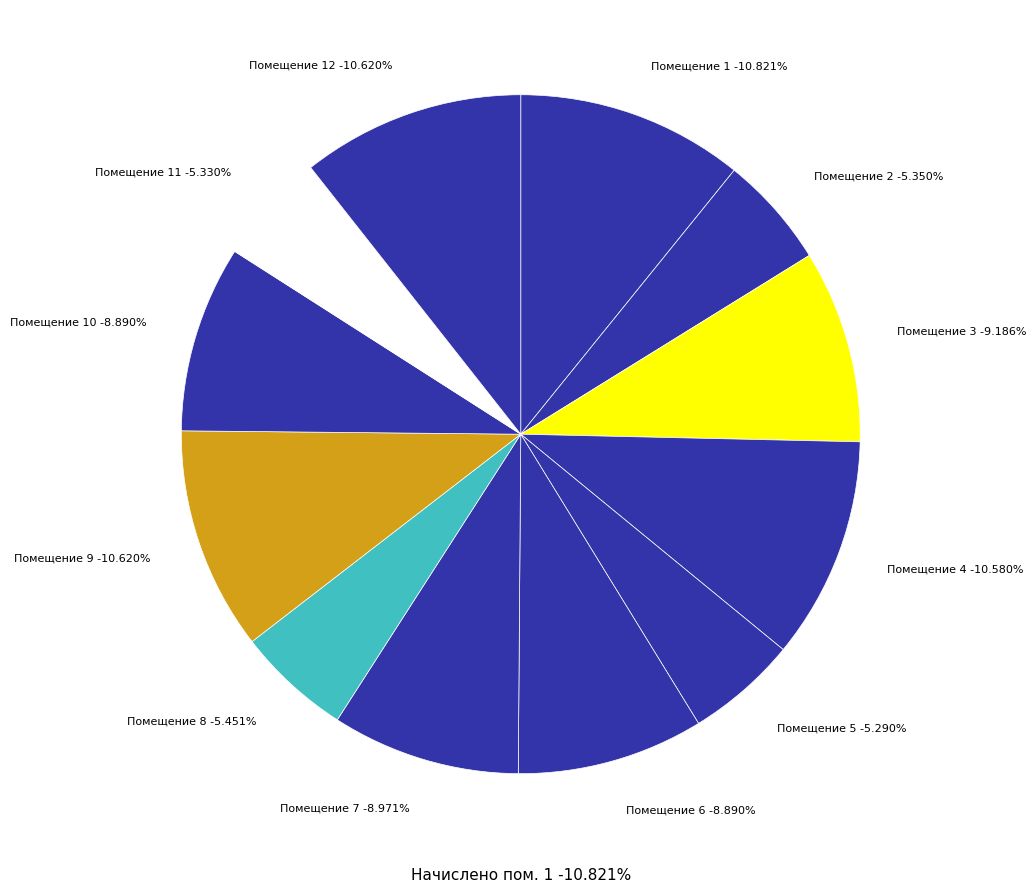

How many slices are in this pie chart?

12